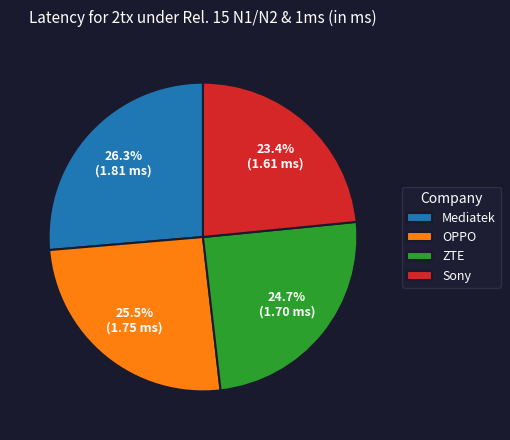

To the nearest percent, what is the average slice percentage?

25%